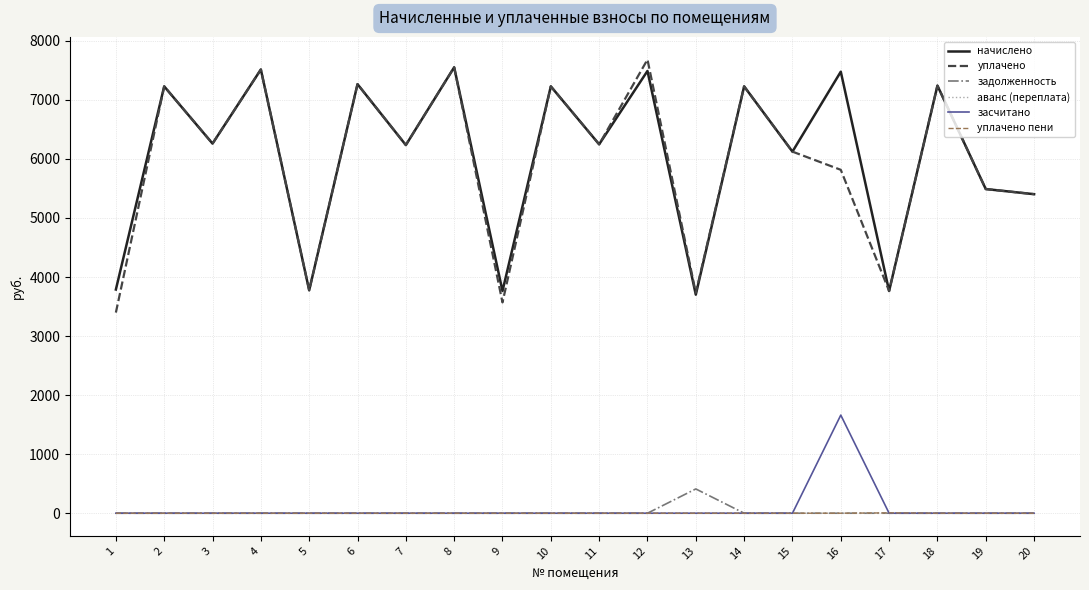

At how many categories does at least one series exceed 2899?

20